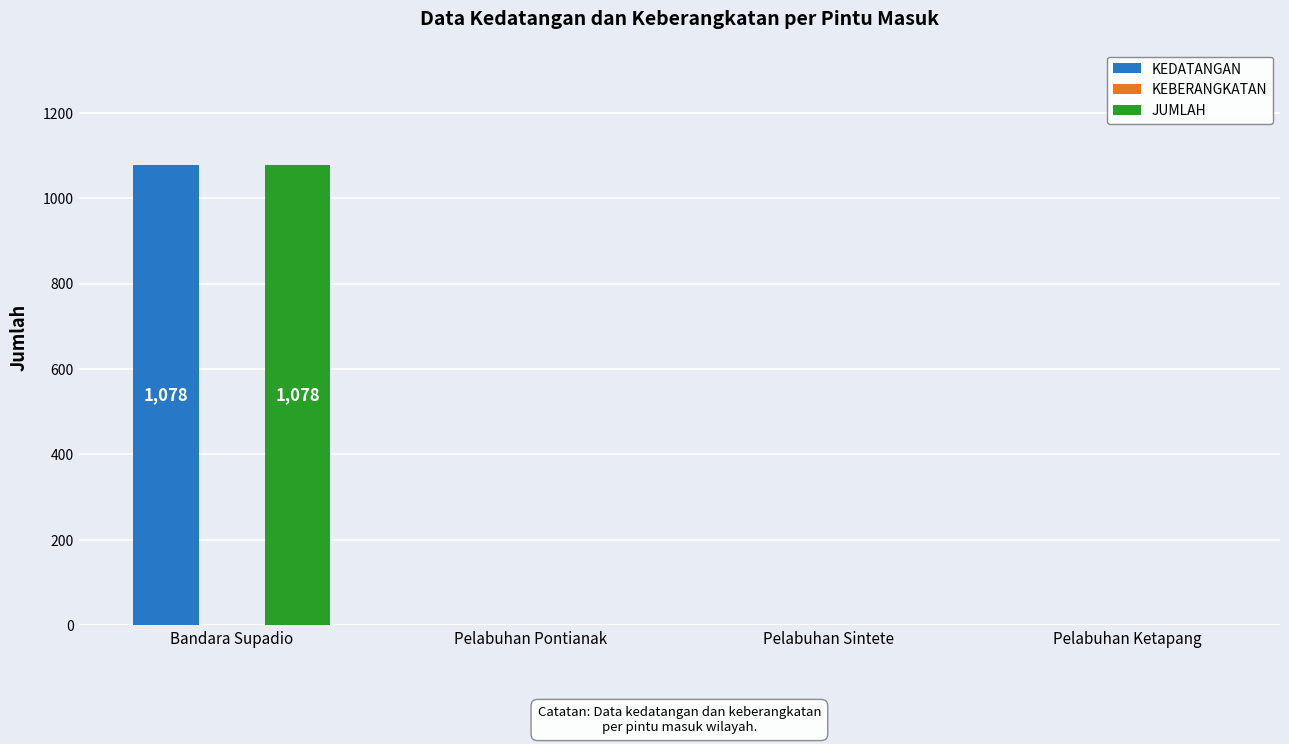

Which label corresponds to the largest value in the chart?

Bandara Supadio